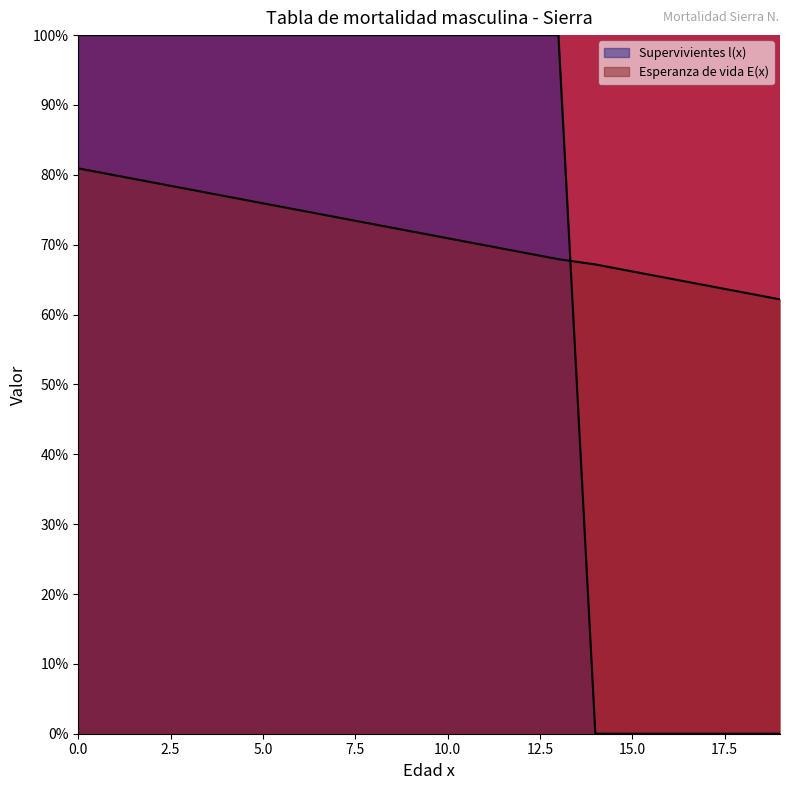

Which has a higher value, 13 or 16?

13